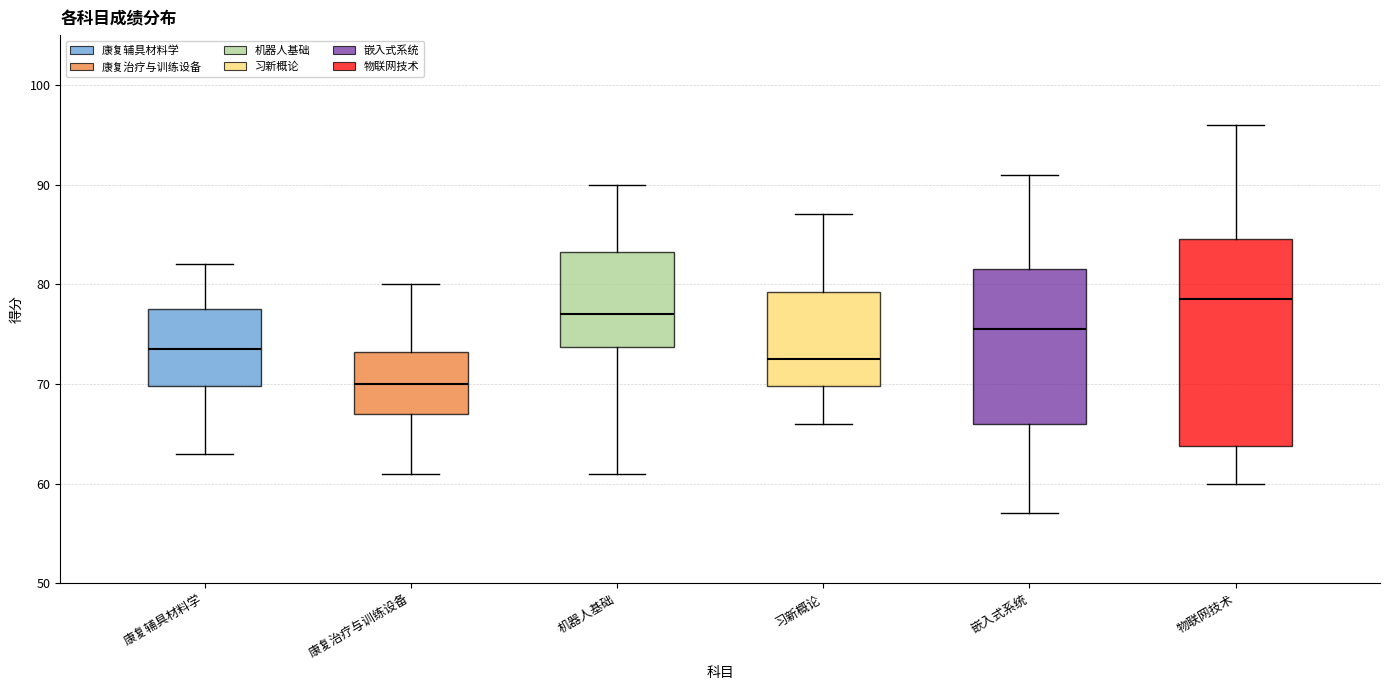

Which box is the tallest, from its lower edge to its upper edge?

物联网技术